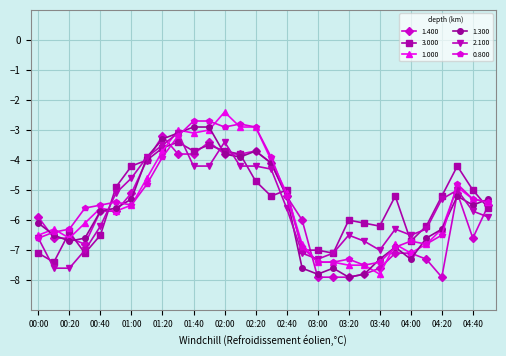

Is this an area chart (filled region under the line)?

No